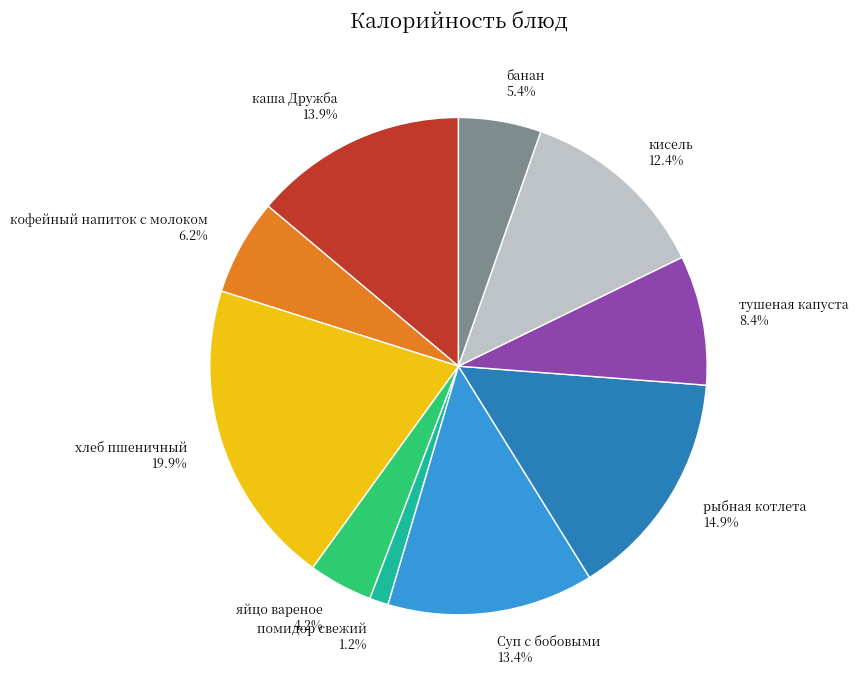

What is the total percentage of кисель and тушеная капуста?

20.8%